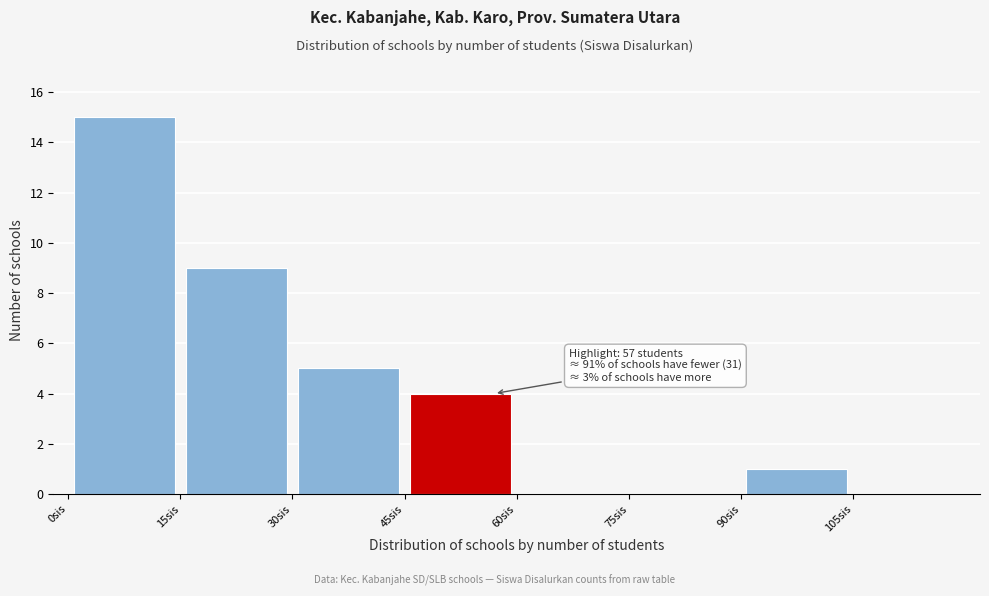

Which range on the x-axis has the tallest bar?

0 to 15